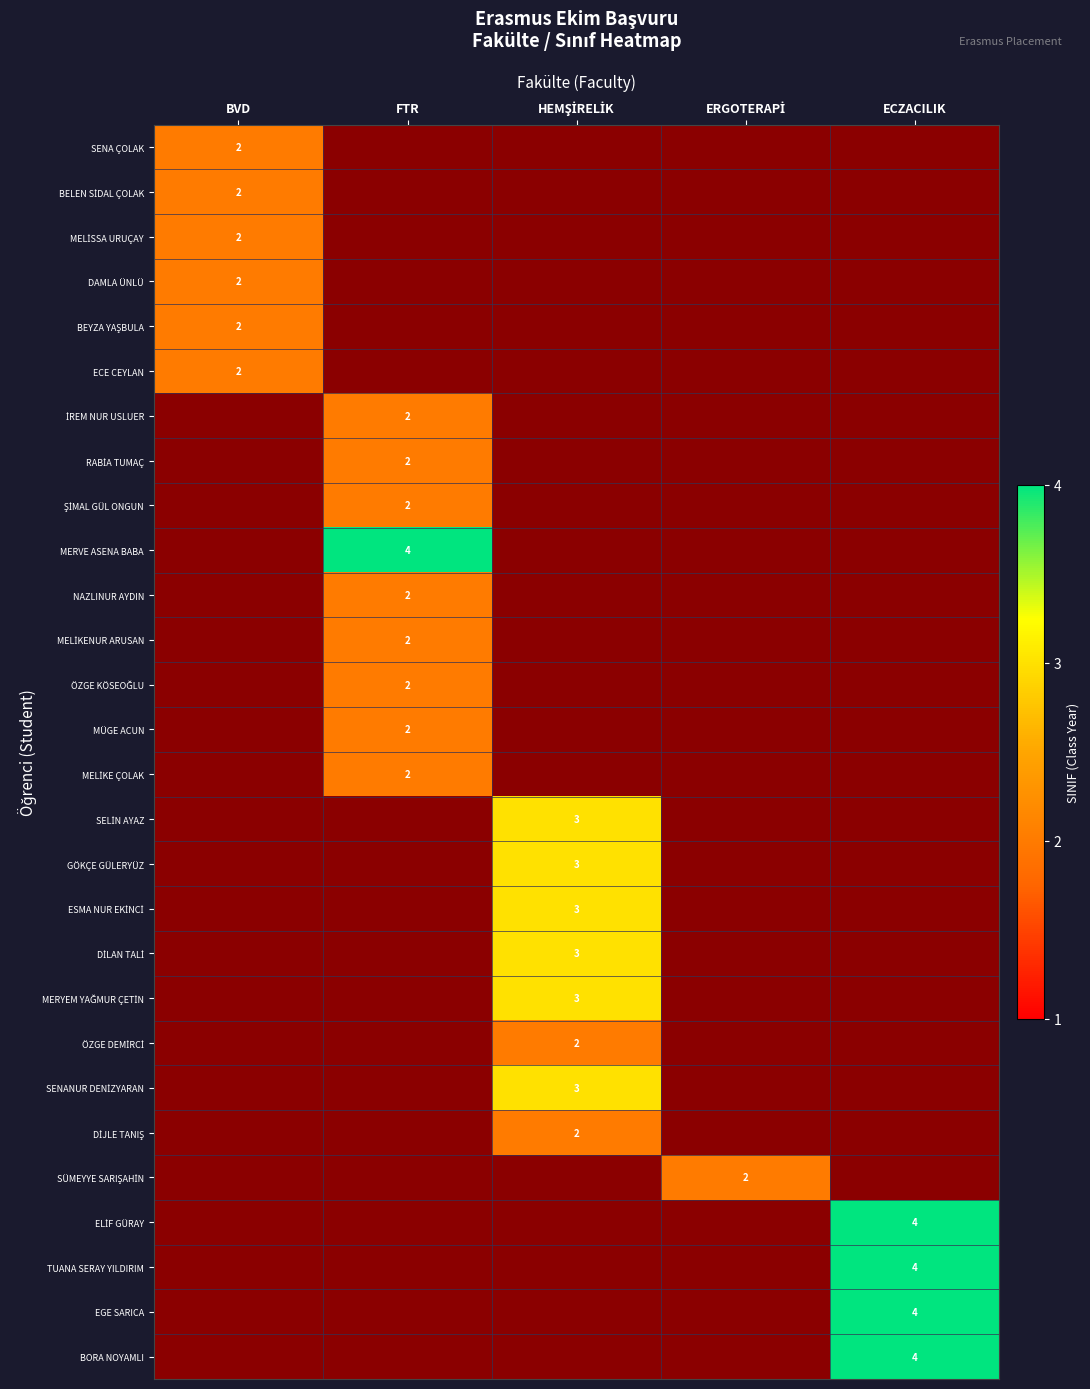

Which series has the largest total across all categories?

MERVE ASENA BABA